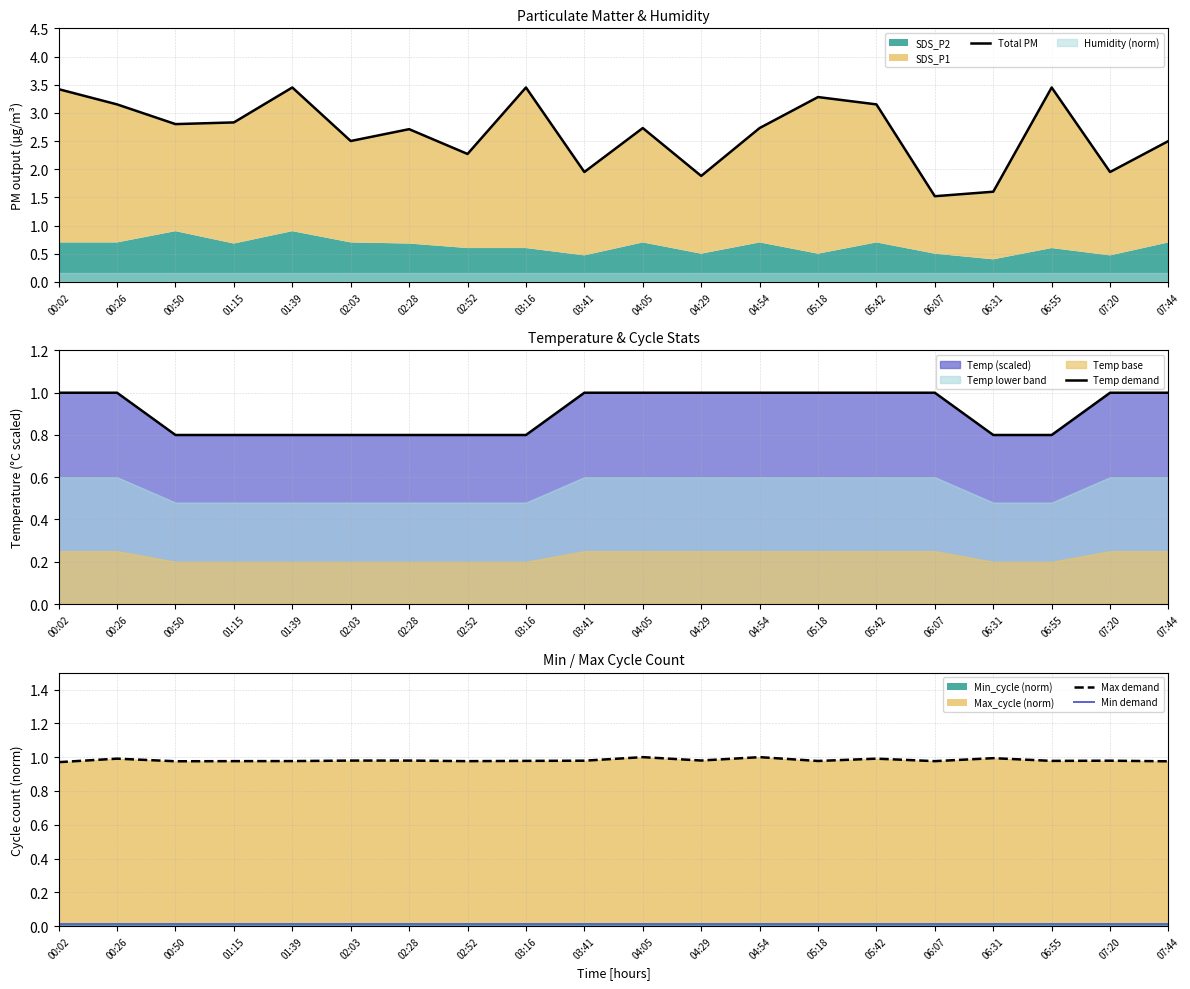

What is the sum of all Temp demand values?

18.2